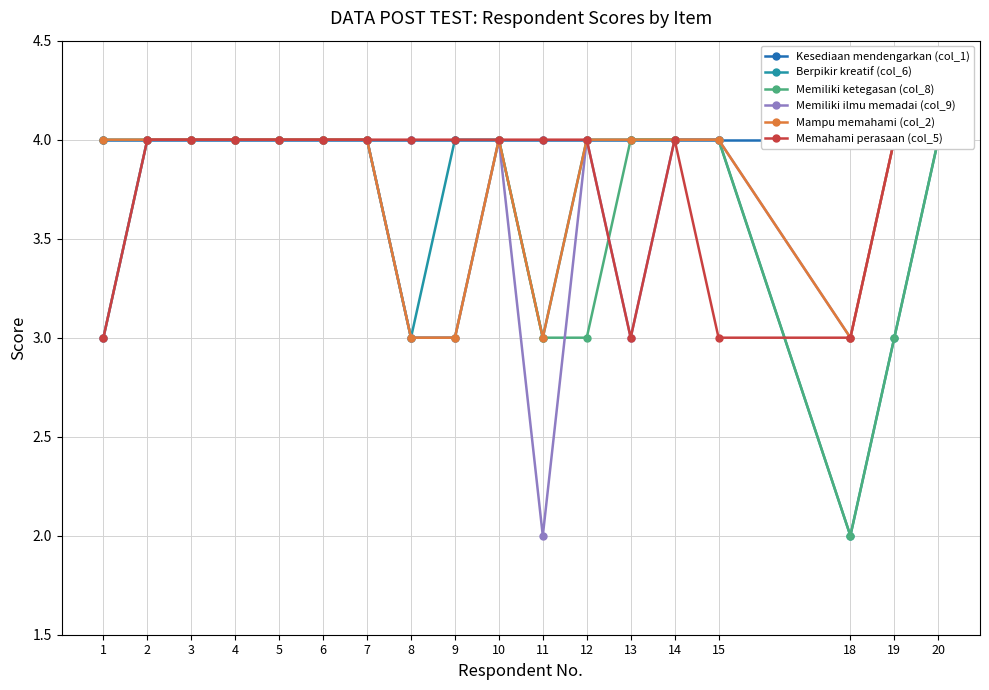

The Berpikir kreatif (col_6) series shows 4 at 13. True or false?

True